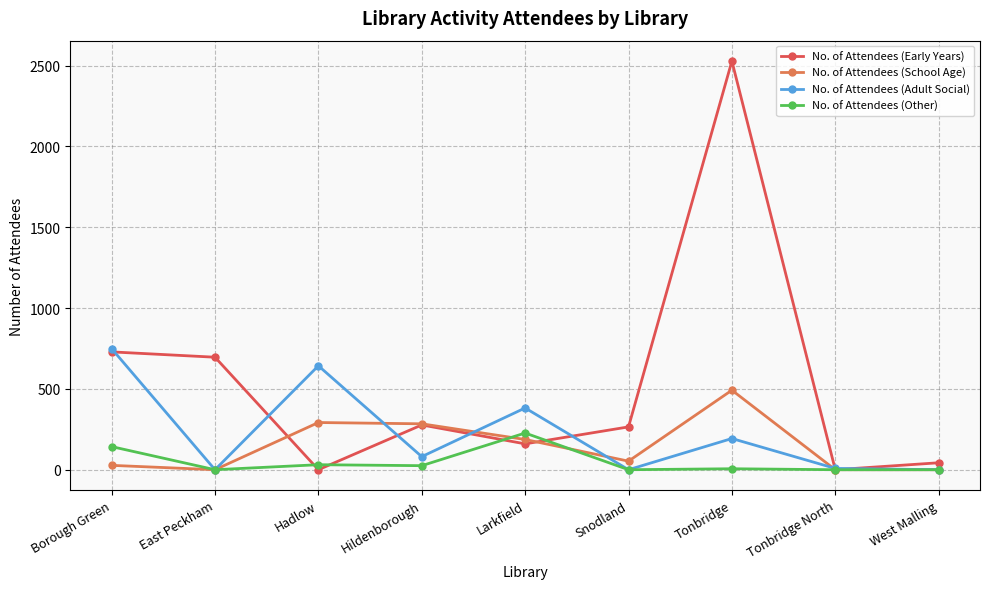

Is the value of No. of Attendees (Early Years) at Tonbridge greater than the value of No. of Attendees (Adult Social) at Tonbridge?

Yes